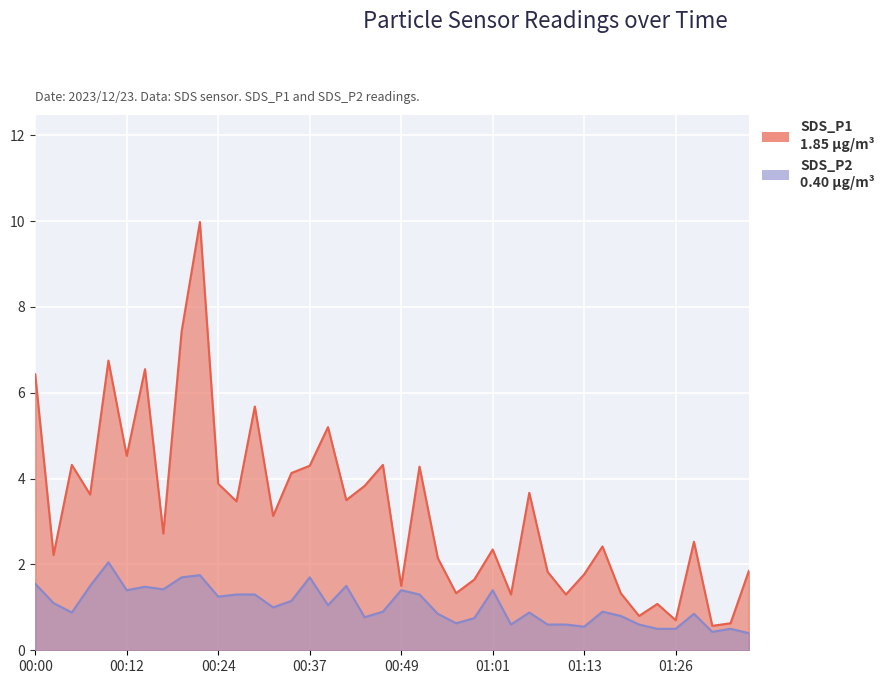

Does the chart display data point markers on the line(s)?

No